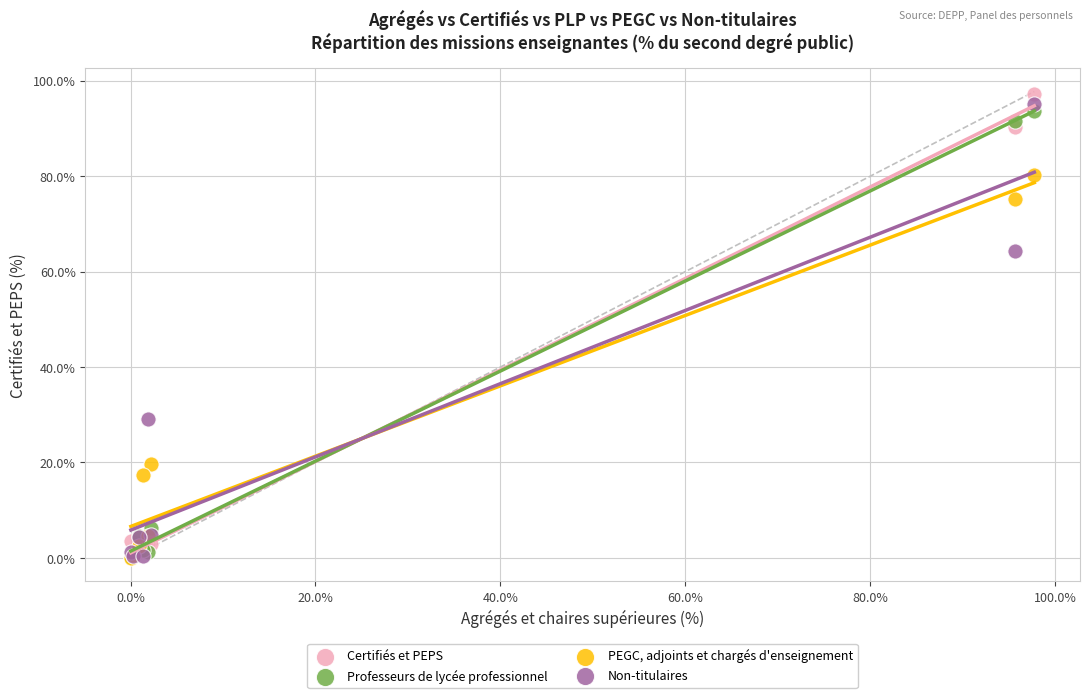

In the Professeurs de lycée professionnel series, what Y value is closest to 46?

6.2